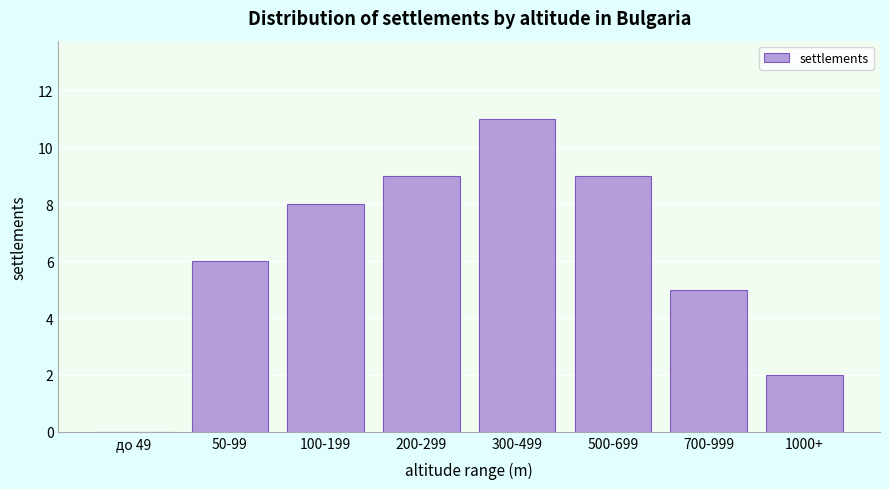

Reading right to left, transcribe all the data shown in this chart.

1000+=2	700-999=5	500-699=9	300-499=11	200-299=9	100-199=8	50-99=6	до 49=0